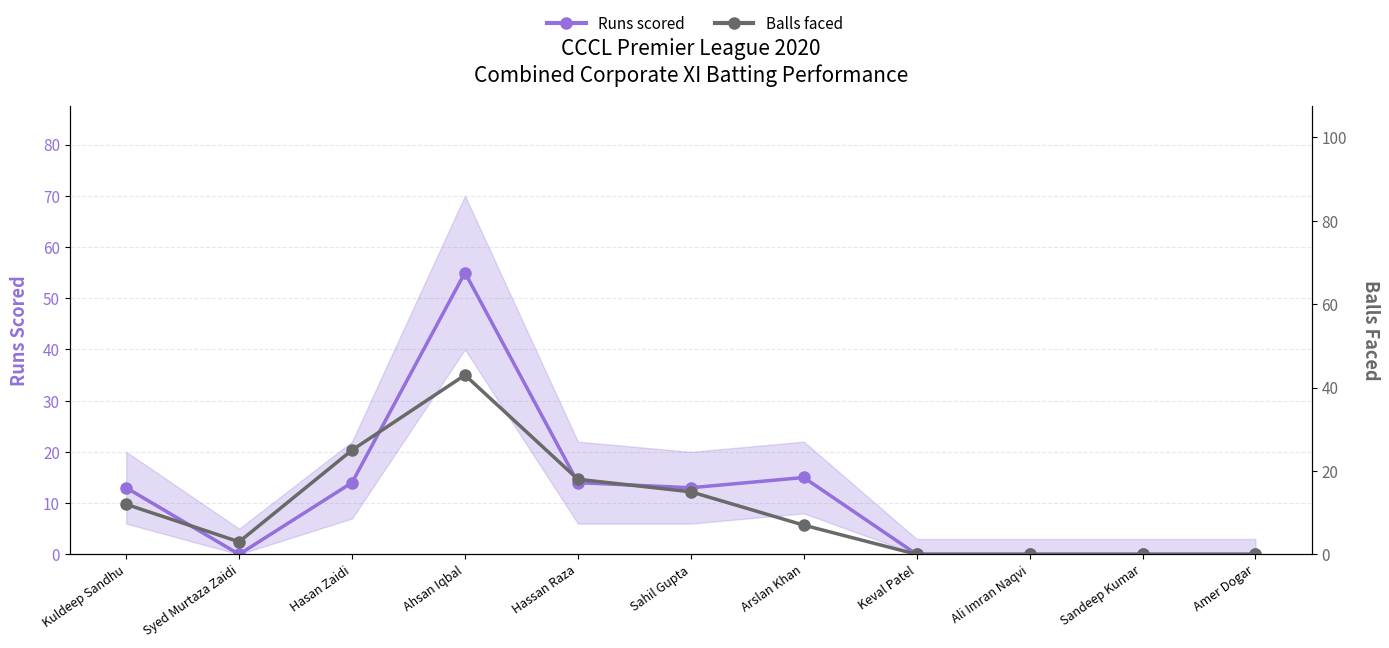

What is the difference between the second highest and minimum values in the Balls faced series?

25